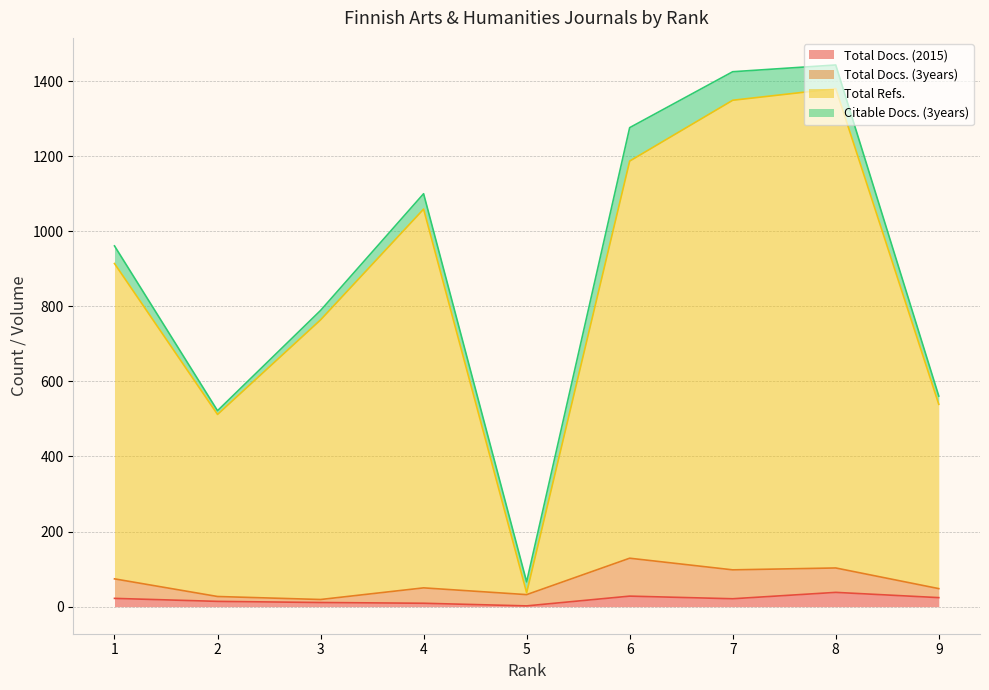

At how many categories does at least one series exceed 915?

4